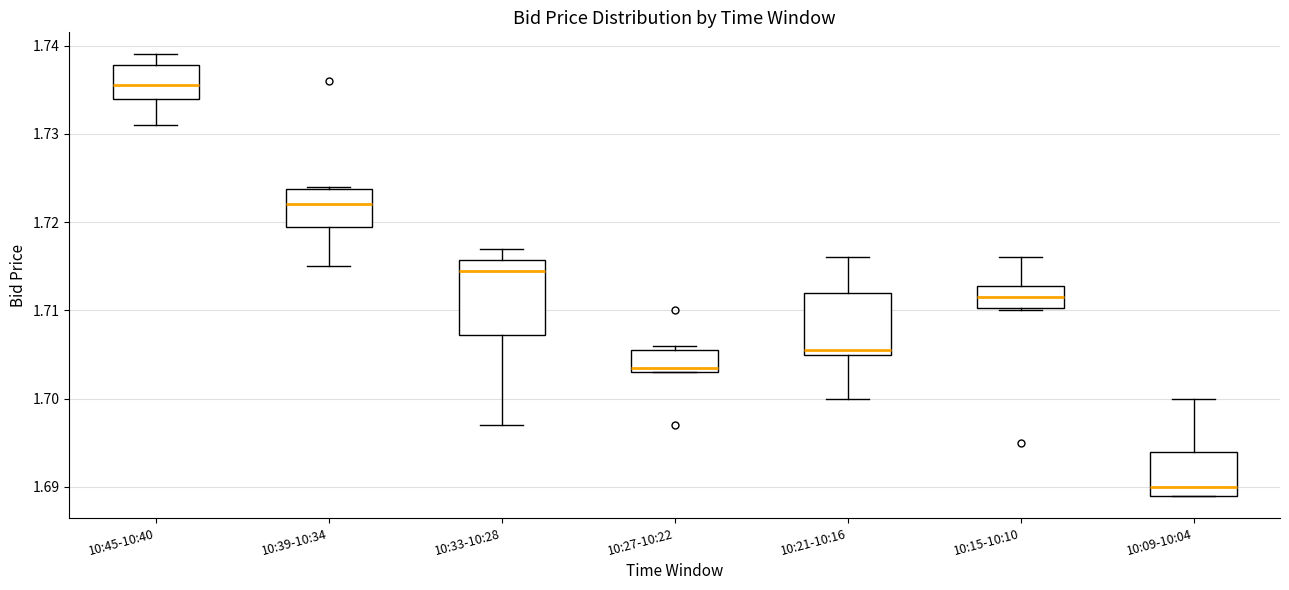

Reading left to right, transcribe this box plot: for each box, give where its median line is, the range the box spans, and where its two whiskers end, as read against the y-axis. The values are not printed on the chart, so give them approximately, as read against the axis.

10:45-10:40: median 1.736, box 1.734 to 1.738, whiskers 1.731 to 1.739
10:39-10:34: median 1.722, box 1.720 to 1.724, whiskers 1.715 to 1.724
10:33-10:28: median 1.715, box 1.707 to 1.716, whiskers 1.697 to 1.717
10:27-10:22: median 1.704, box 1.703 to 1.706, whiskers 1.703 to 1.706 (just above the box's upper edge)
10:21-10:16: median 1.706, box 1.705 to 1.712, whiskers 1.700 to 1.716
10:15-10:10: median 1.712, box 1.710 to 1.713, whiskers 1.710 to 1.716
10:09-10:04: median 1.690, box 1.689 to 1.694, whiskers 1.689 to 1.700